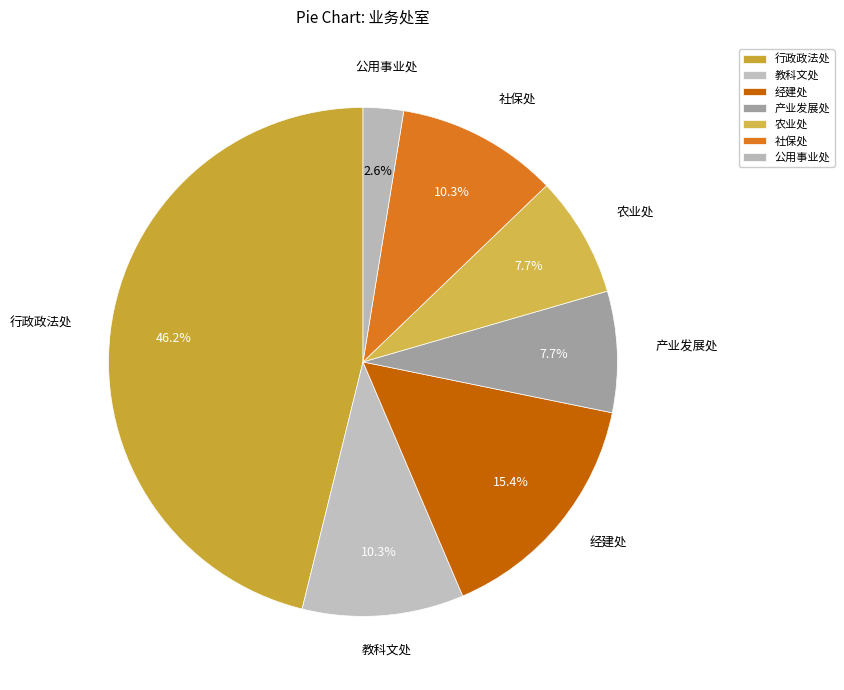

How much of the chart is everything except 社保处?

89.7%